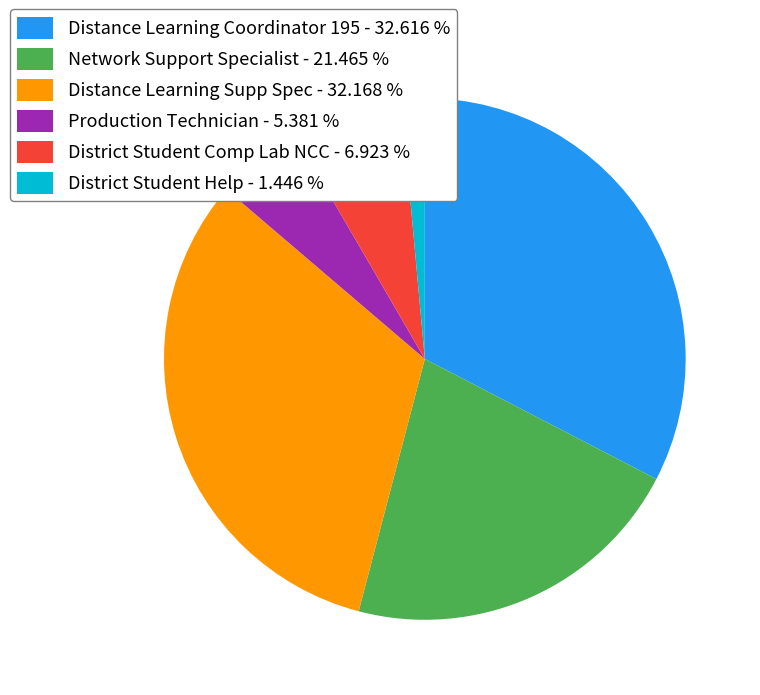

What is the smallest slice in the pie chart?

District Student Help